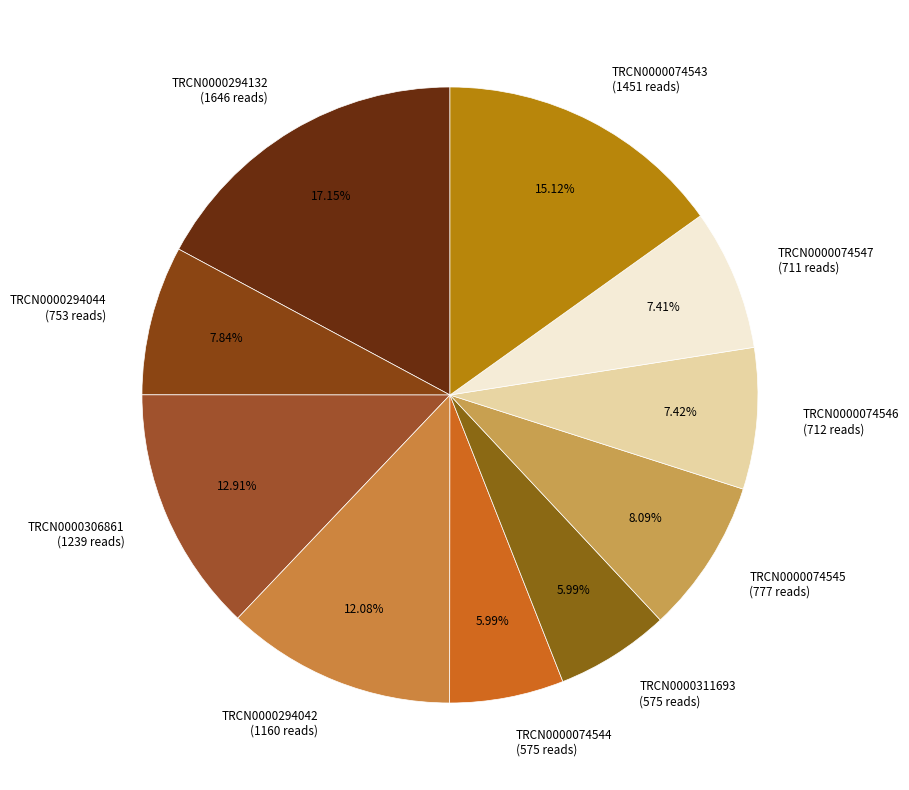

Which slice is the largest?

TRCN0000294132